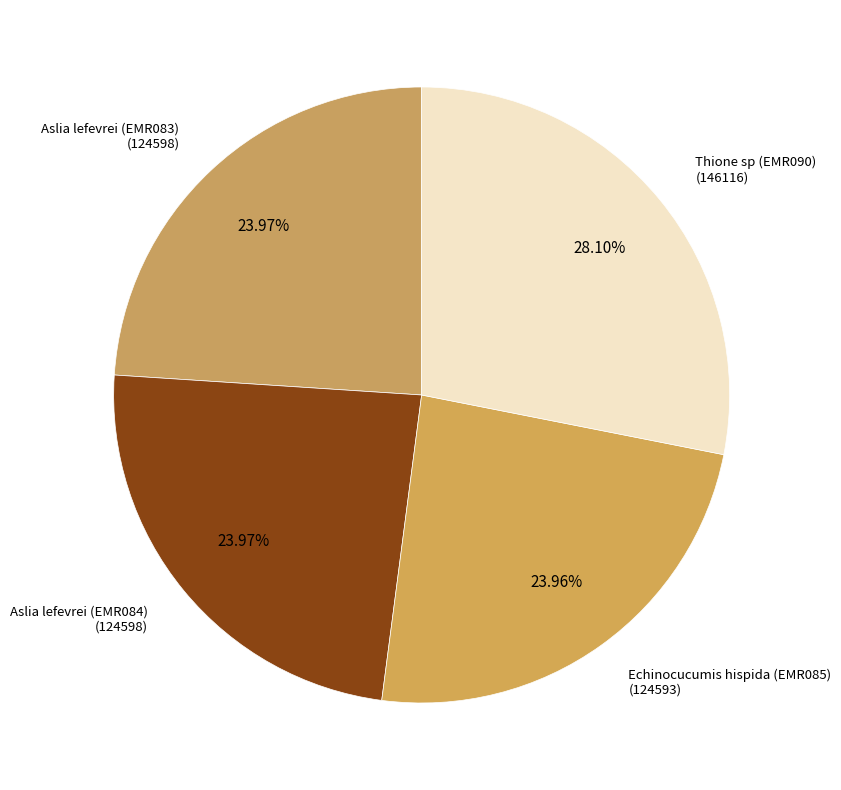

Is there any slice that represents more than half of the pie?

No